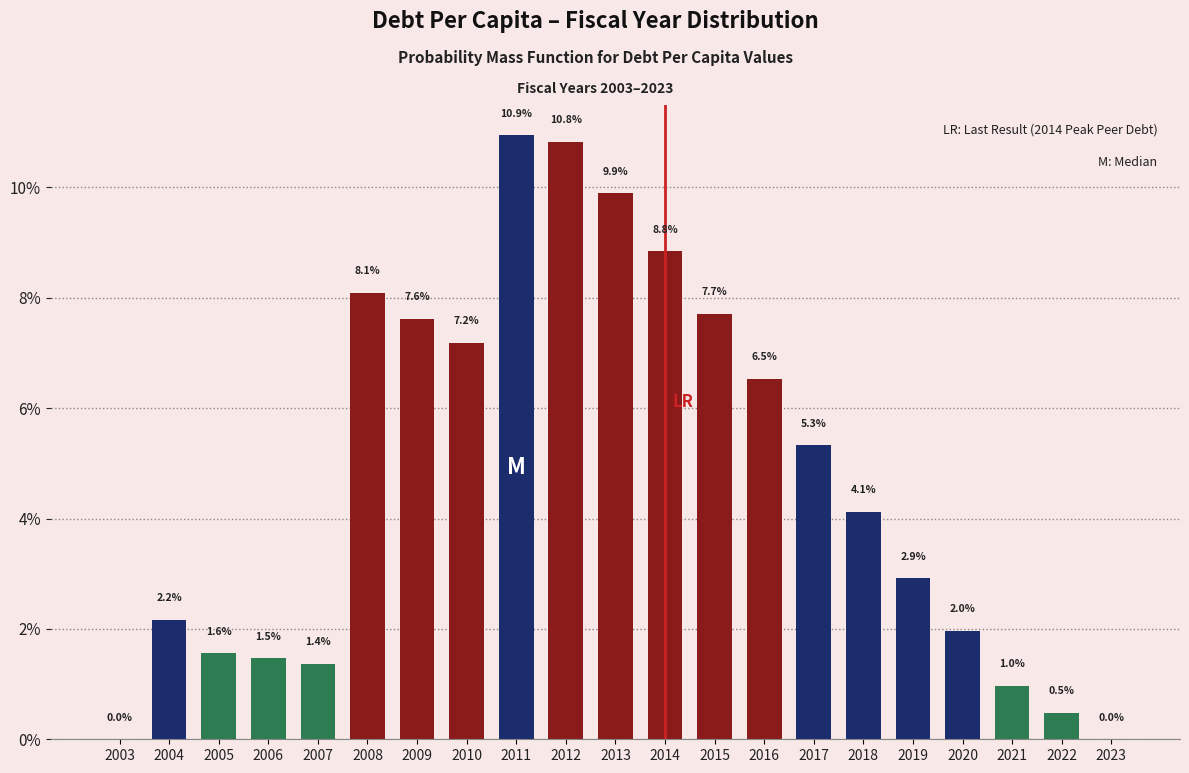

Reading left to right, transcribe all the data shown in this chart.

2003=0.0	2004=2.2	2005=1.6	2006=1.5	2007=1.4	2008=8.1	2009=7.6	2010=7.2	2011=10.9	2012=10.8	2013=9.9	2014=8.8	2015=7.7	2016=6.5	2017=5.3	2018=4.1	2019=2.9	2020=2.0	2021=1.0	2022=0.5	2023=0.0